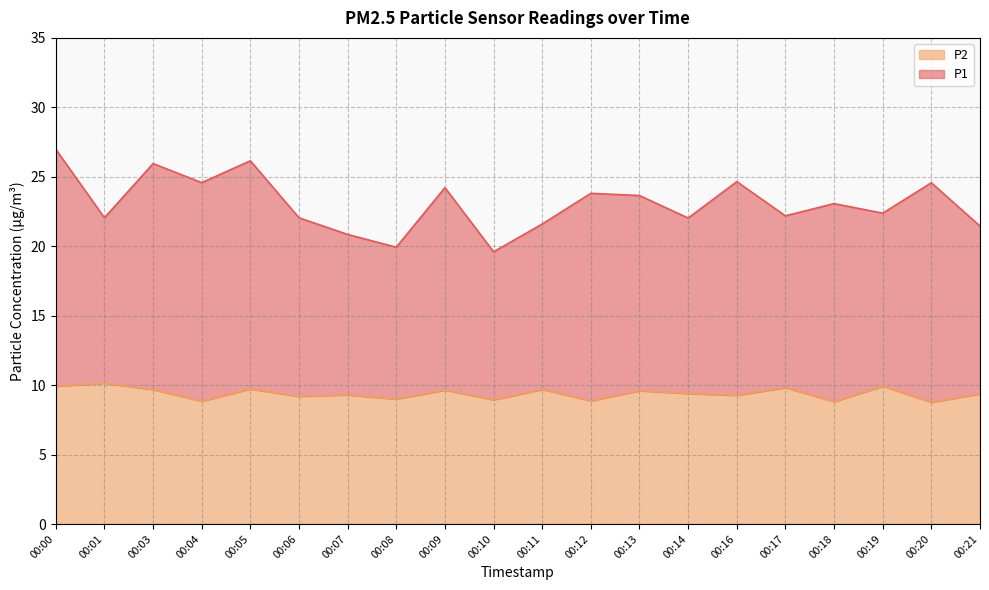

The chart shows a value of 9.7 at 00:09. True or false?

True